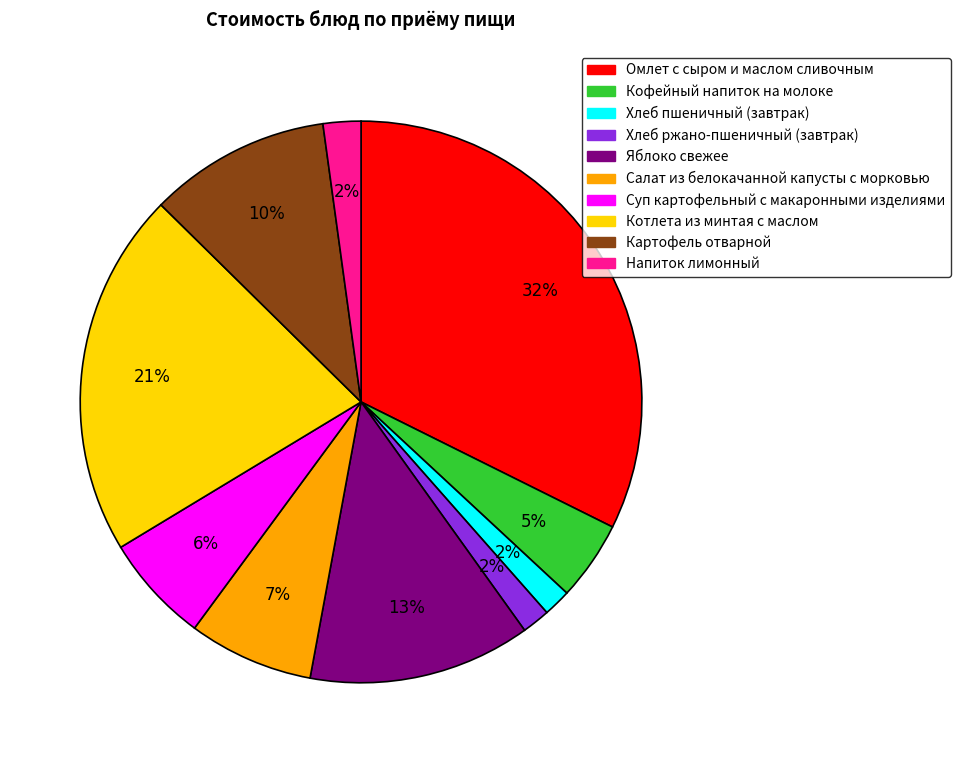

Which category has the biggest portion of the pie?

Омлет с сыром и маслом сливочным